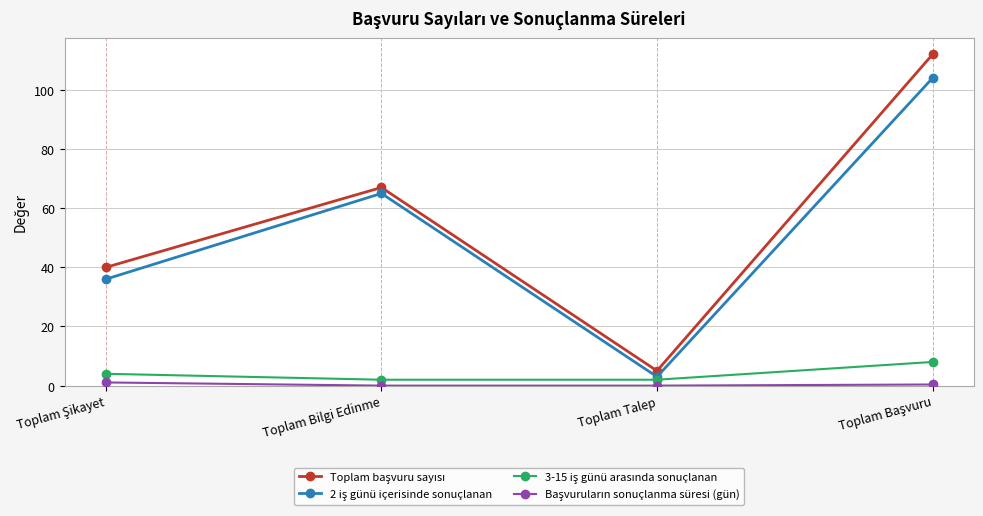

What is the label of the 2nd point from the left?

Toplam Bilgi Edinme